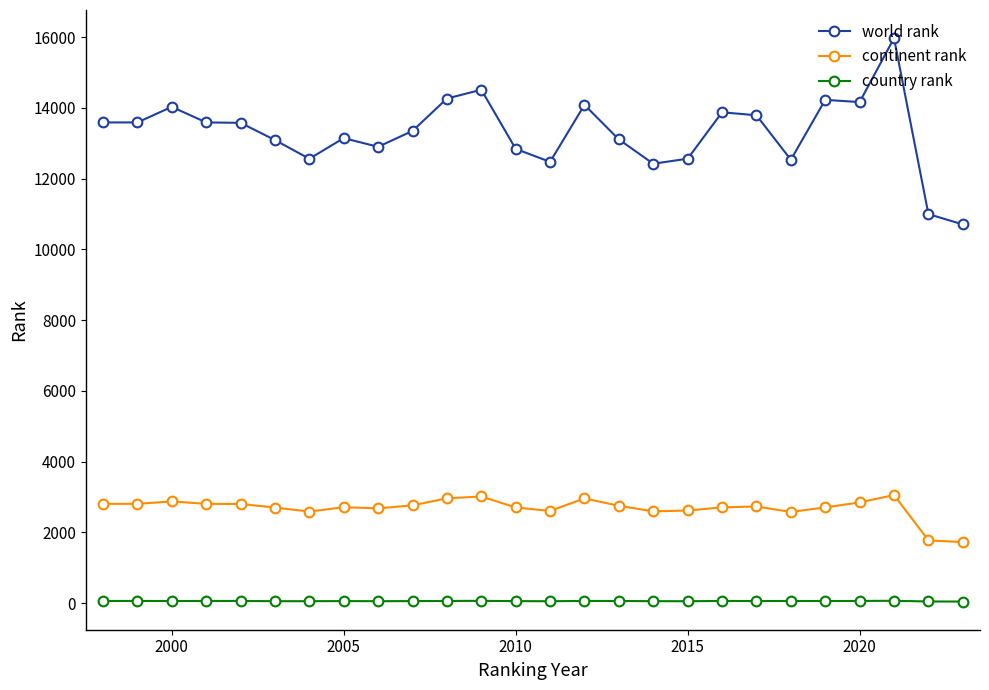

What is the value of the continent rank point at the 20th from the left?

2734